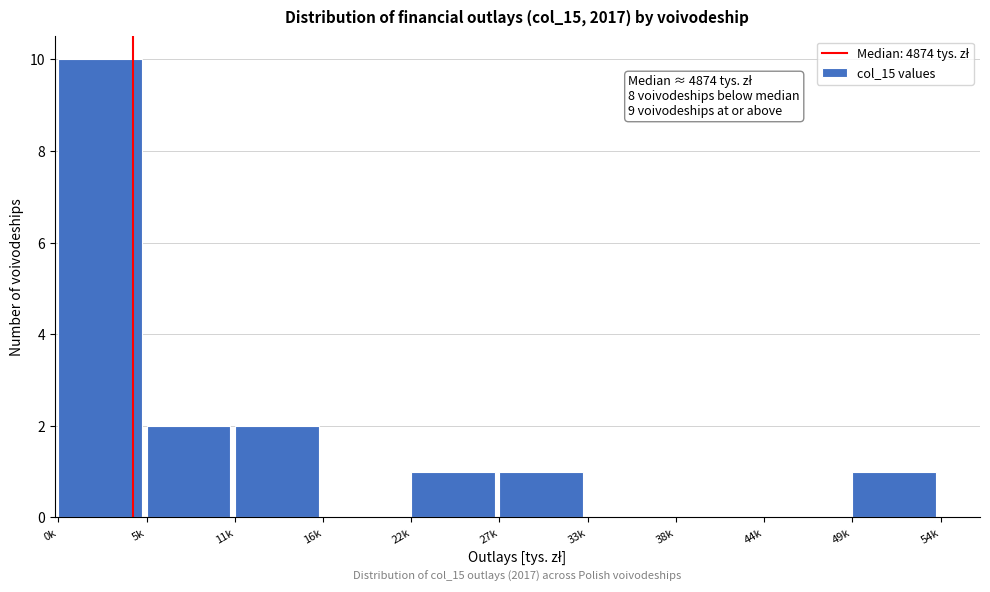

Reading left to right, list all the values displayed in this chart.

0k=10	5k=2	11k=2	16k=0	22k=1	27k=1	33k=0	38k=0	44k=0	49k=1